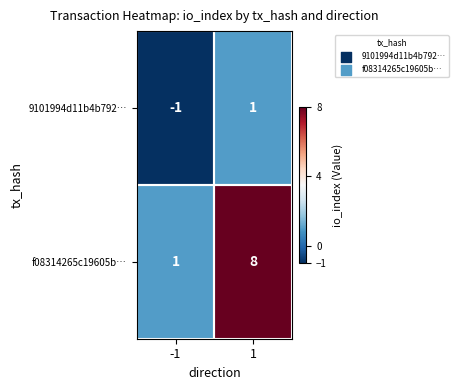

How many distinct data groups are displayed?

2